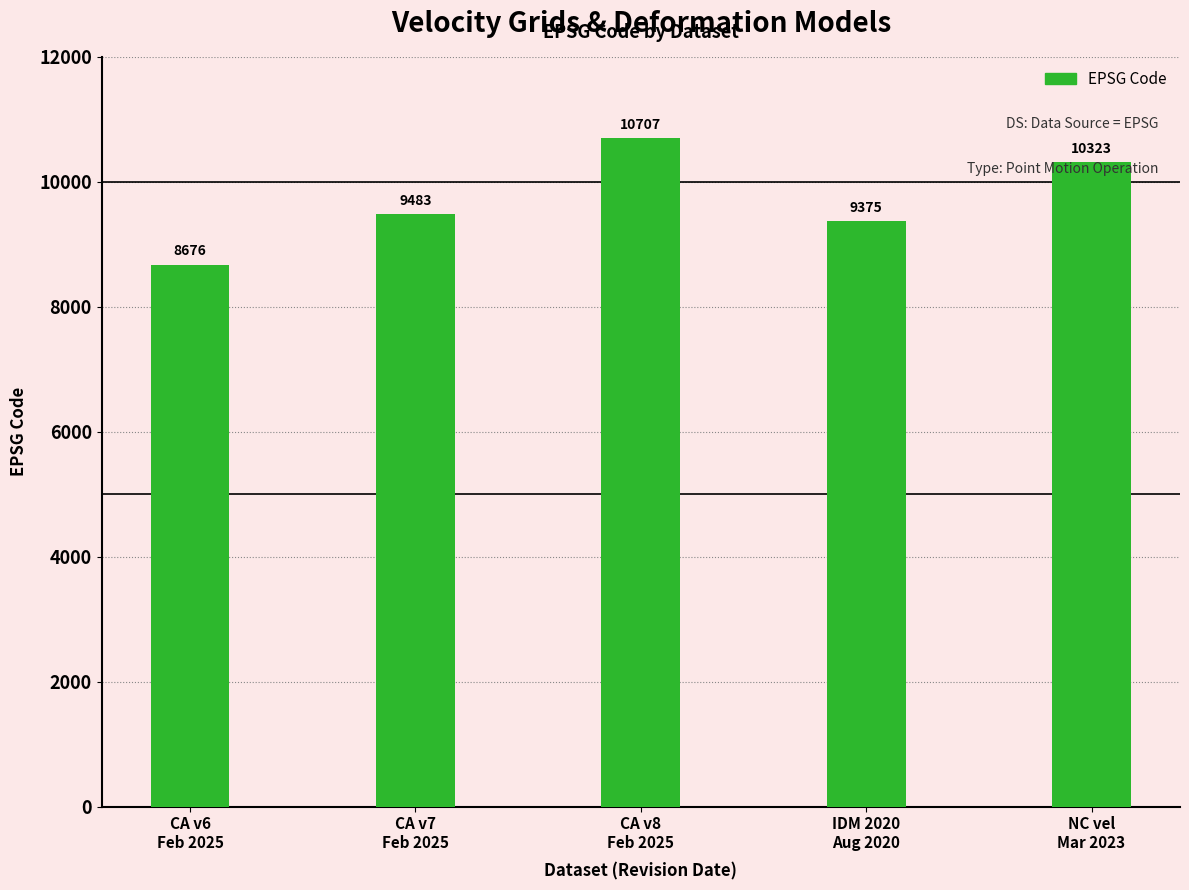

Reading left to right, what are all the values shown in this chart?

8676	9483	10707	9375	10323